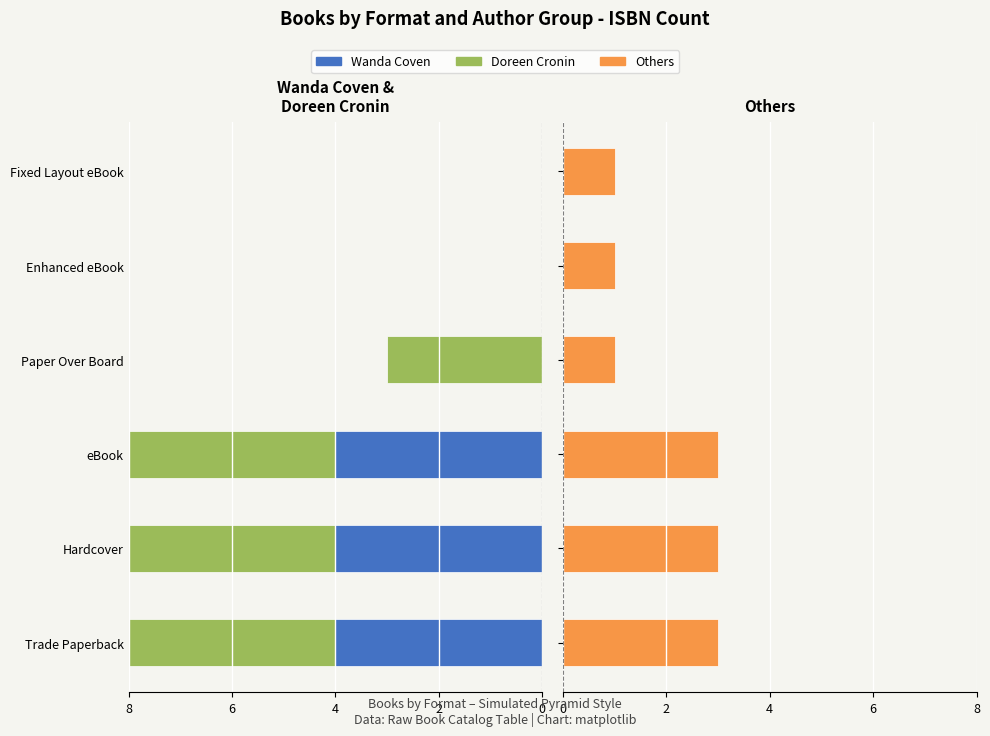

At how many categories does at least one series exceed -2?

6